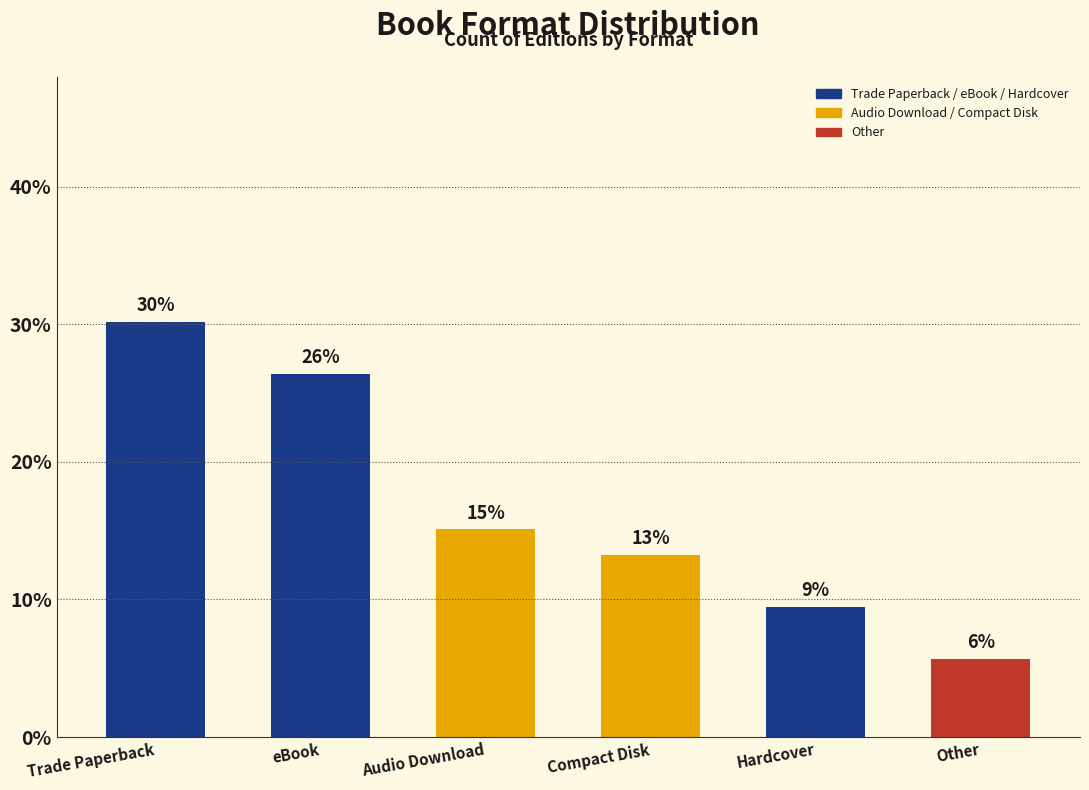

Does the chart contain any negative values?

No